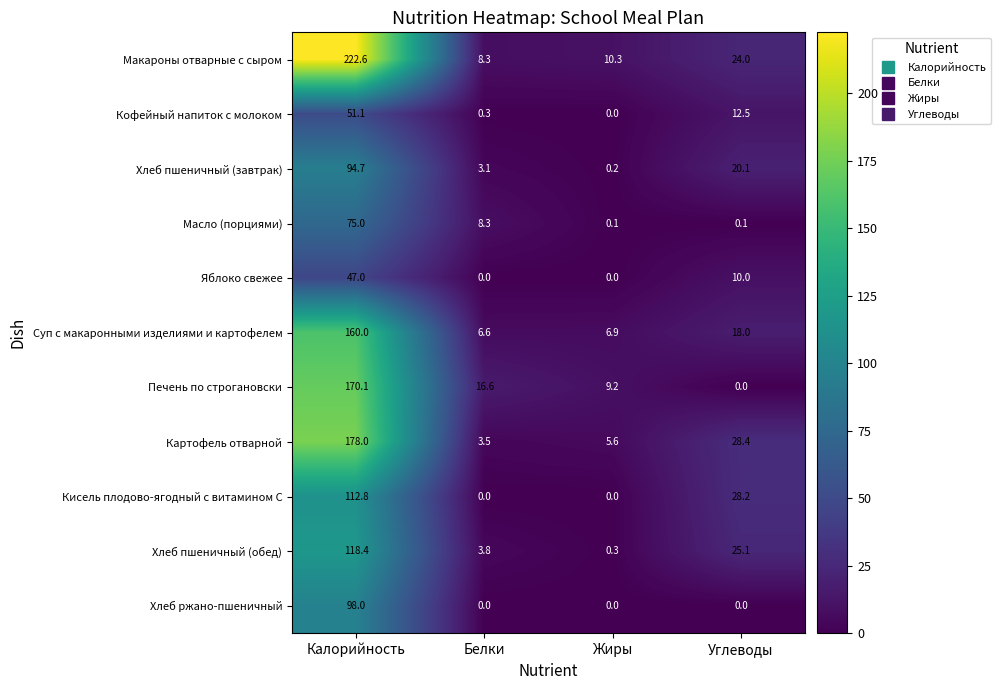

List the series in order of their peak value, lowest first.

Яблоко свежее, Кофейный напиток с молоком, Масло (порциями), Хлеб пшеничный (завтрак), Хлеб ржано-пшеничный, Кисель плодово-ягодный с витамином С, Хлеб пшеничный (обед), Суп с макаронными изделиями и картофелем, Печень по строгановски, Картофель отварной, Макароны отварные с сыром